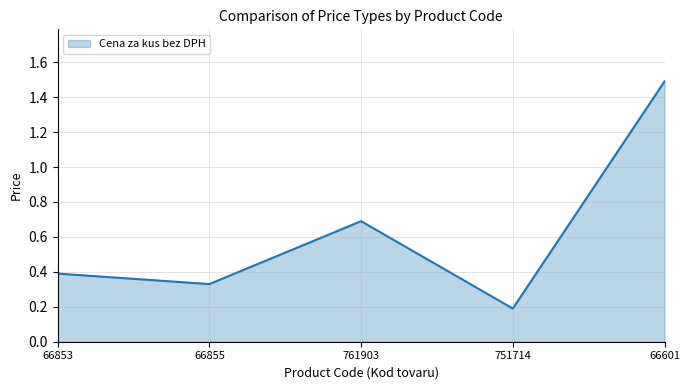

What is the maximum value shown in the chart?

1.5